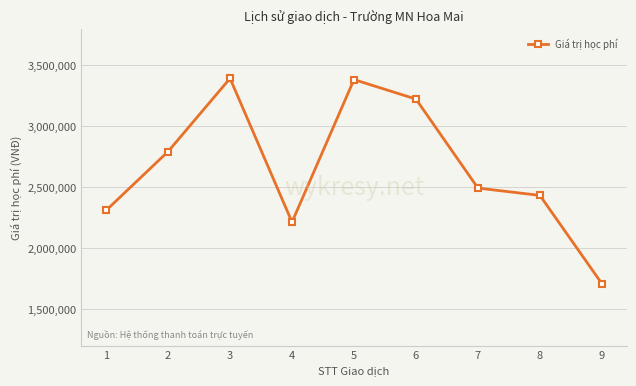

What is the difference between the second highest and second lowest values?

1169000